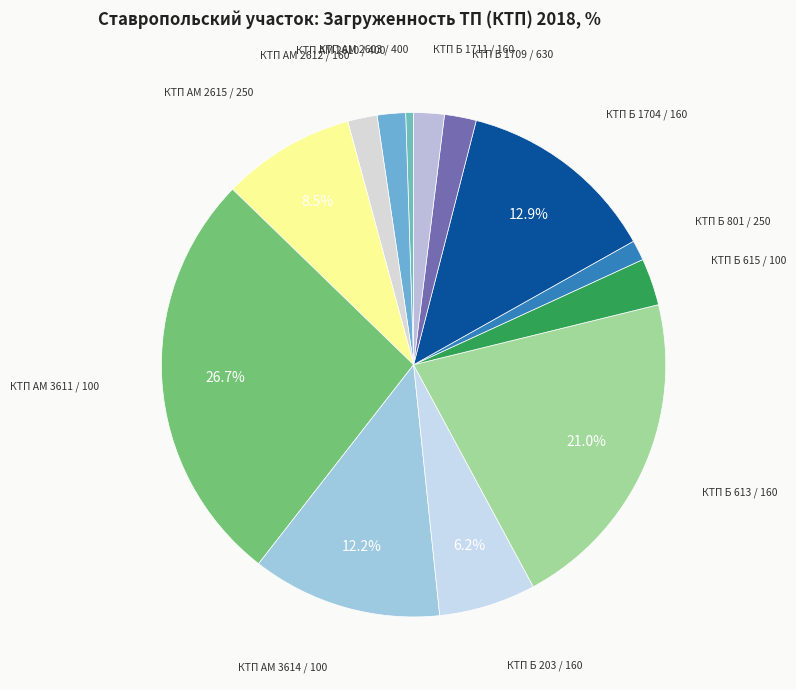

Which category has the smallest portion of the pie?

КТП АМ 2603 / 400